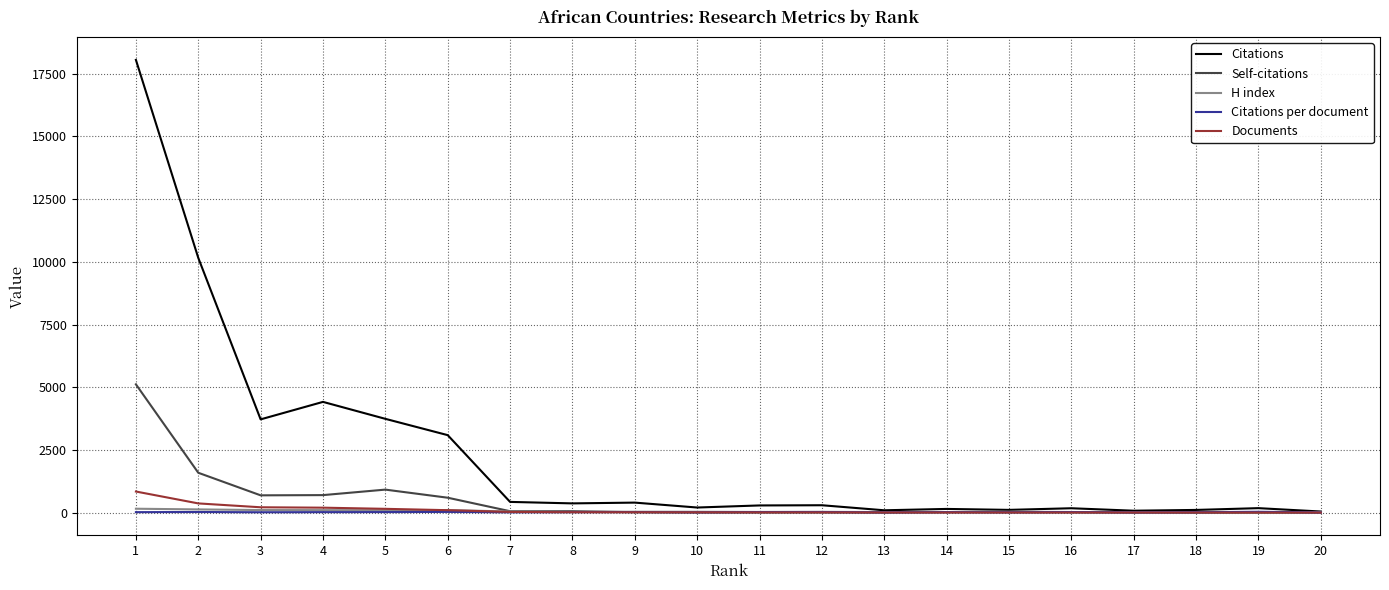

Which series has the largest total across all categories?

Citations